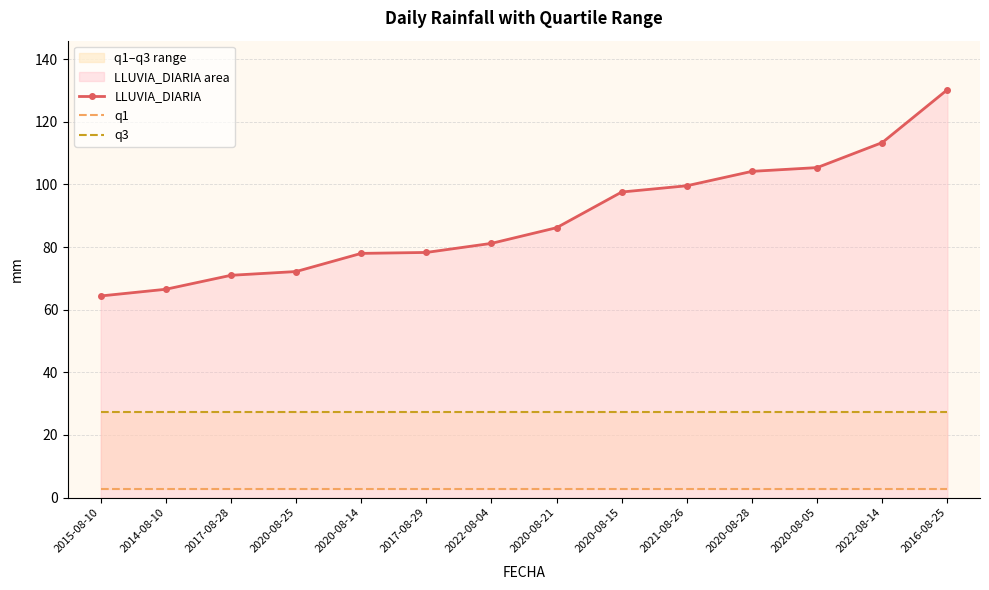

What is the label of the 12th point from the left?

2020-08-05